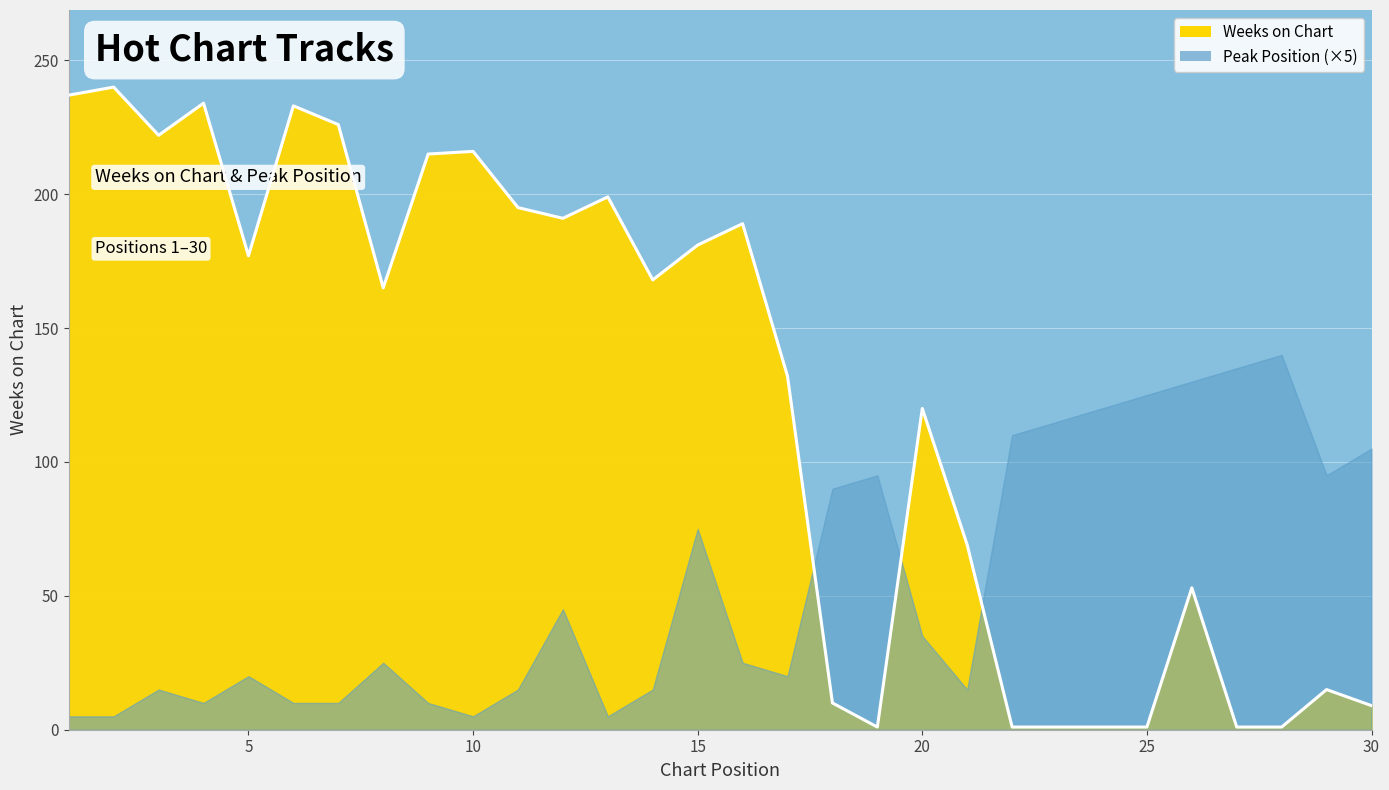

At which label is the value closest to 120?

20